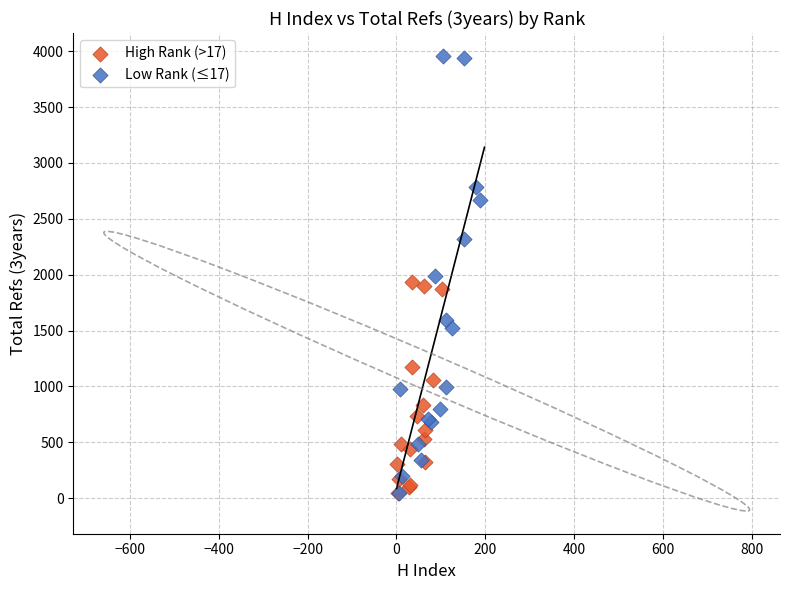

Which series has the largest Y range (max minus min)?

Low Rank (≤17)